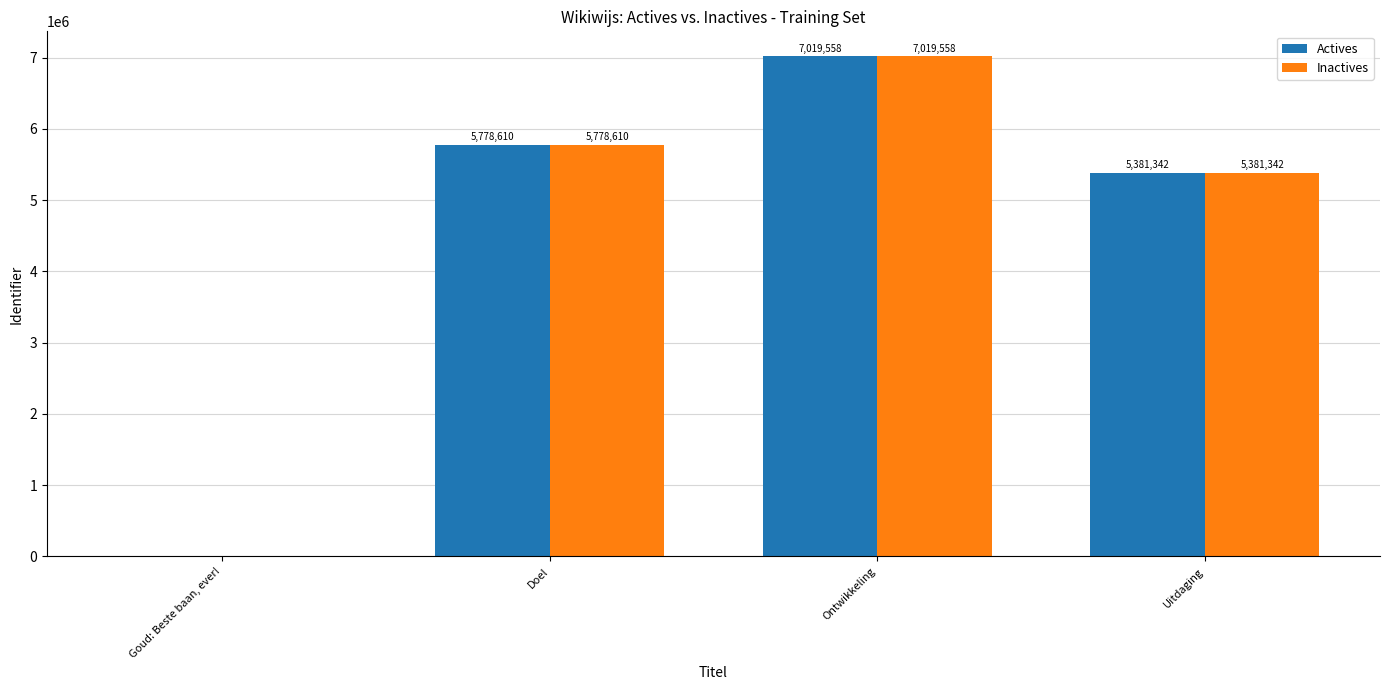

Are the bars horizontal?

No